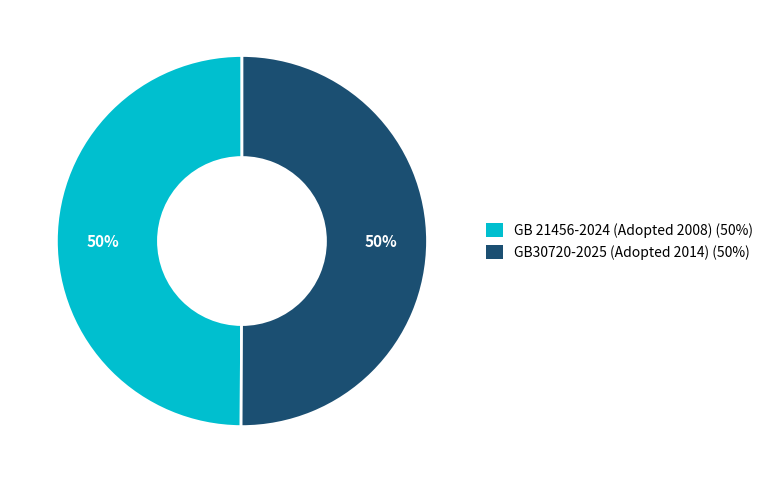

Do GB 21456-2024 (Adopted 2008) and GB30720-2025 (Adopted 2014) together represent more than half of the pie?

Yes